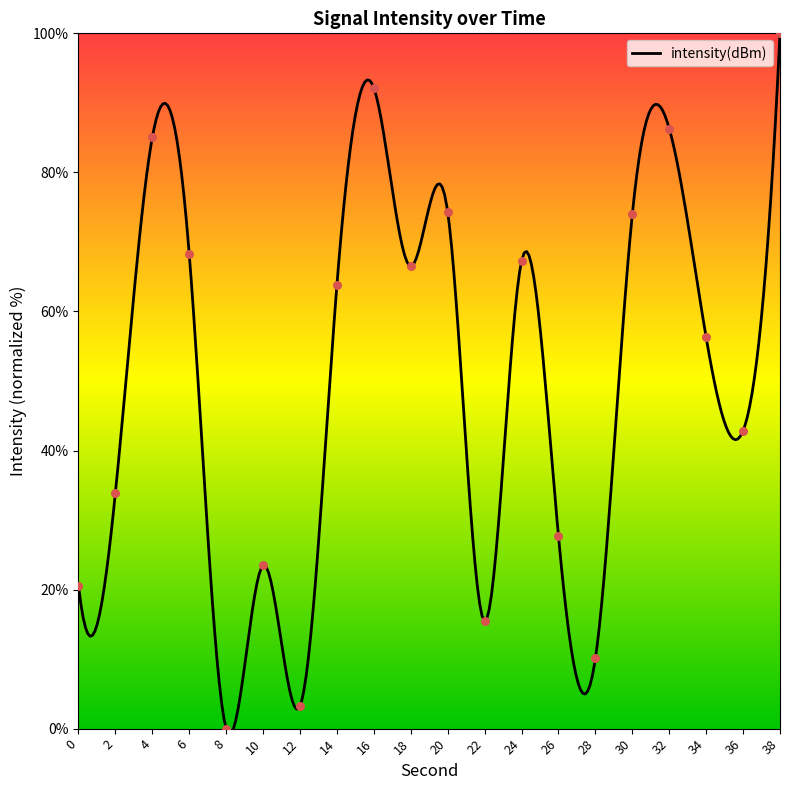

Approximately how many times larger is the value at 30 compared to 34?

1.3